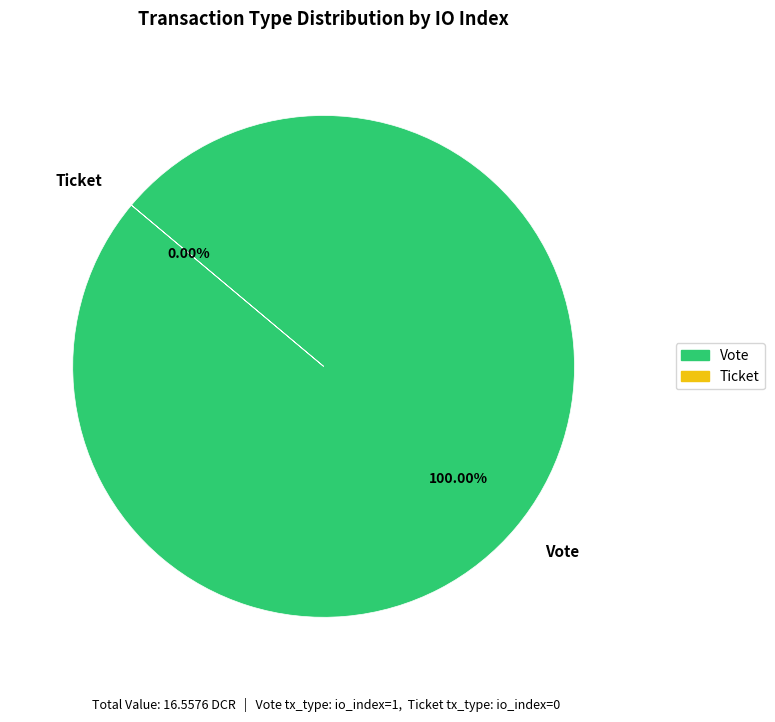

Rank the categories by value from lowest to highest.

Ticket, Vote